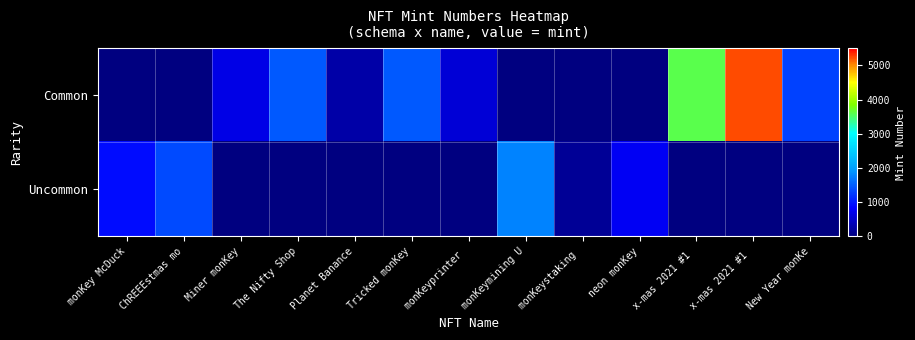

How many values in Uncommon are above zero?

5